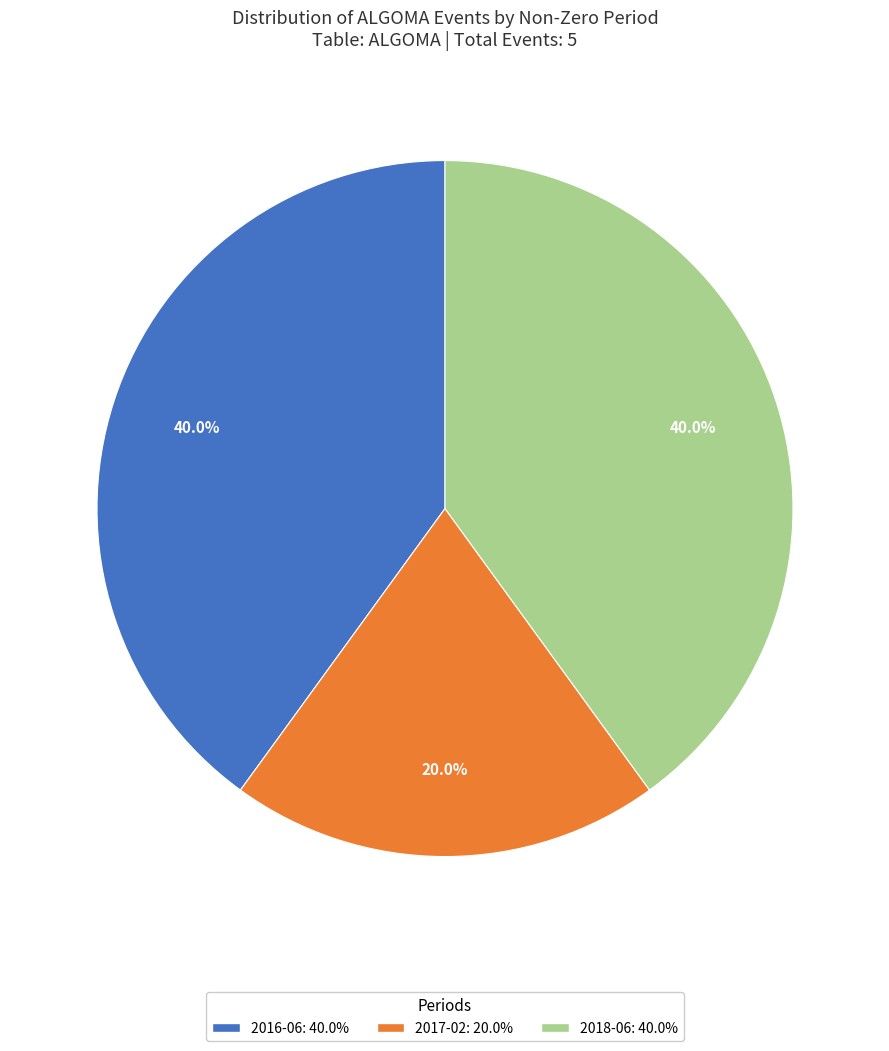

Combined, what portion of the pie is 2017-02 and 2018-06?

60.0%